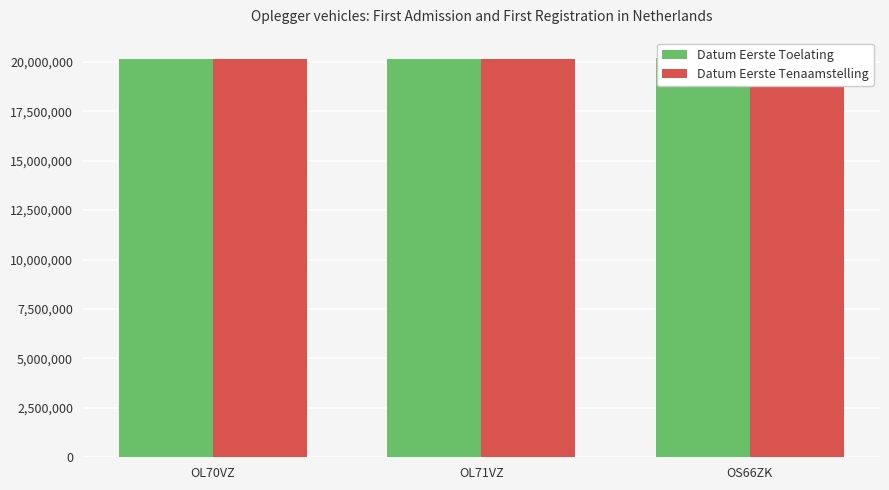

What is the highest value of the Datum Eerste Toelating series?

20211111